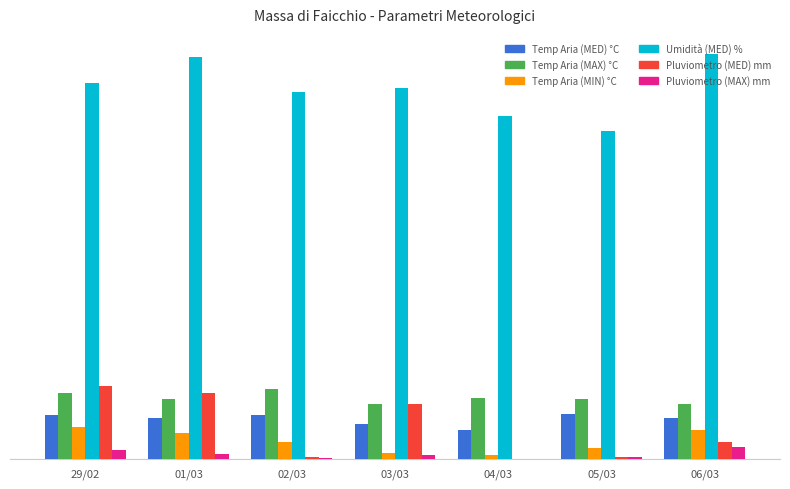

Are the bars horizontal?

No